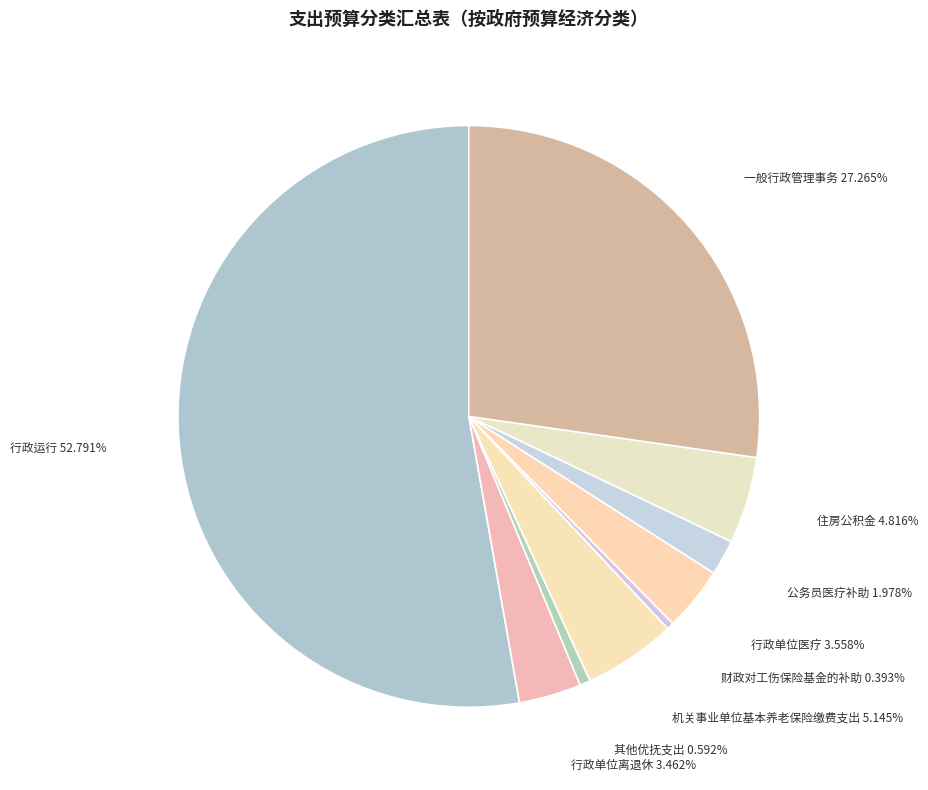

Is it true that 行政运行 is 53% of the pie?

True